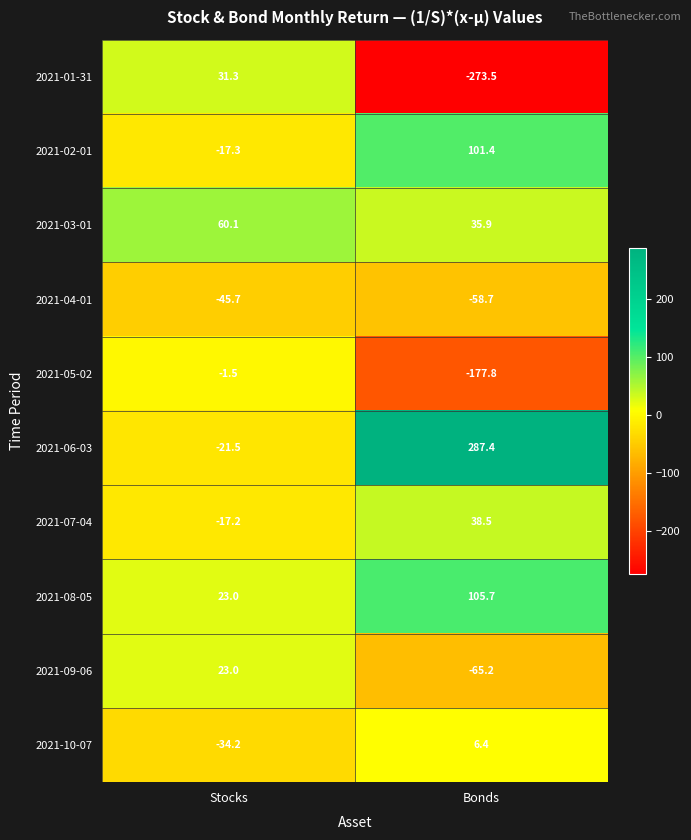

Reading right to left, list all the values displayed in this chart.

2021-01-31: Bonds=-273.5	Stocks=31.3
2021-02-01: Bonds=101.4	Stocks=-17.3
2021-03-01: Bonds=35.9	Stocks=60.1
2021-04-01: Bonds=-58.7	Stocks=-45.7
2021-05-02: Bonds=-177.8	Stocks=-1.5
2021-06-03: Bonds=287.4	Stocks=-21.5
2021-07-04: Bonds=38.5	Stocks=-17.2
2021-08-05: Bonds=105.7	Stocks=23.0
2021-09-06: Bonds=-65.2	Stocks=23.0
2021-10-07: Bonds=6.4	Stocks=-34.2